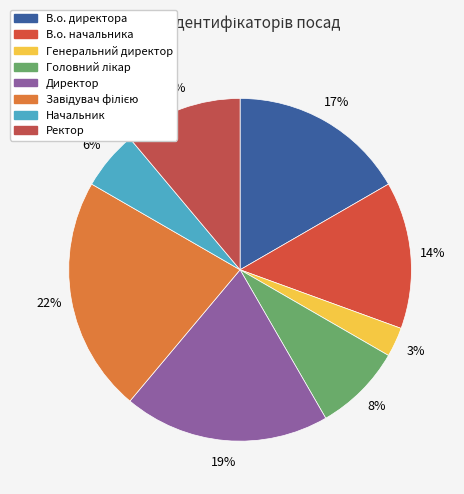

Is В.о. начальника the majority of the pie?

No